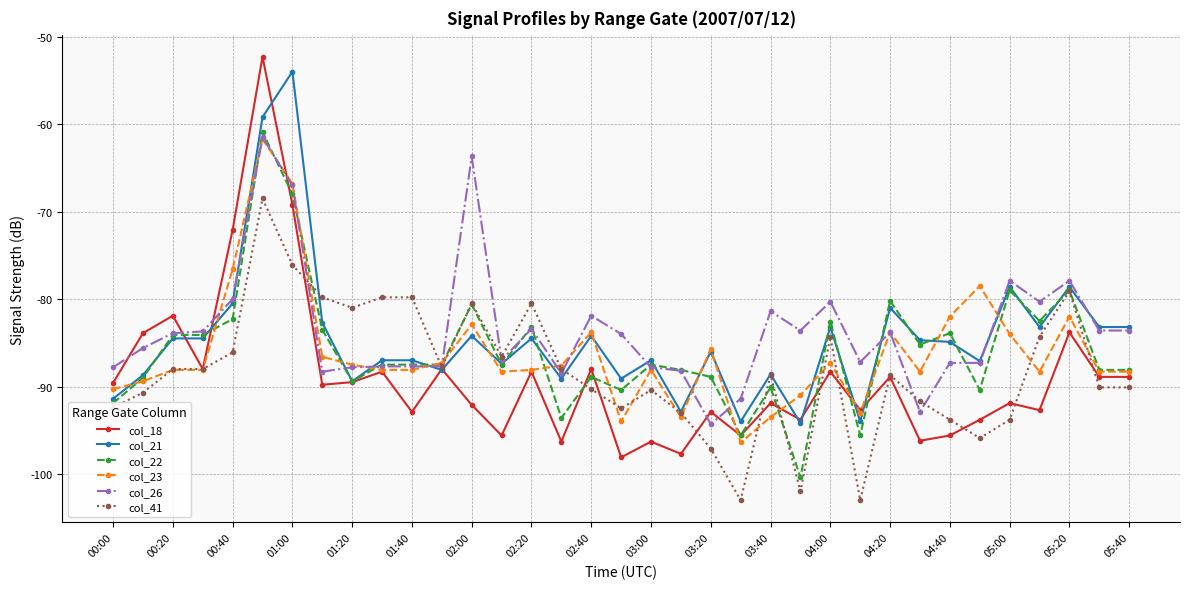

Which series has the largest range (max minus min)?

col_18